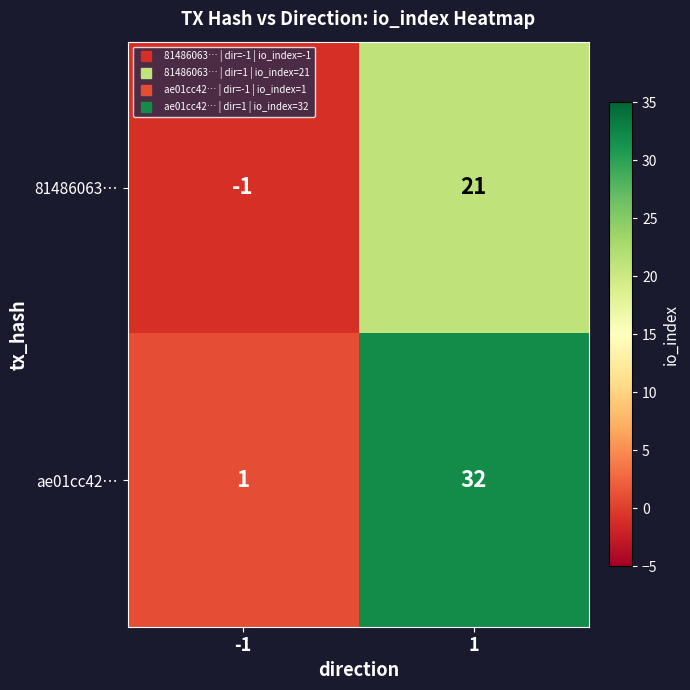

Reading right to left, list all the values displayed in this chart.

81486063…: 1=21	-1=-1
ae01cc42…: 1=32	-1=1